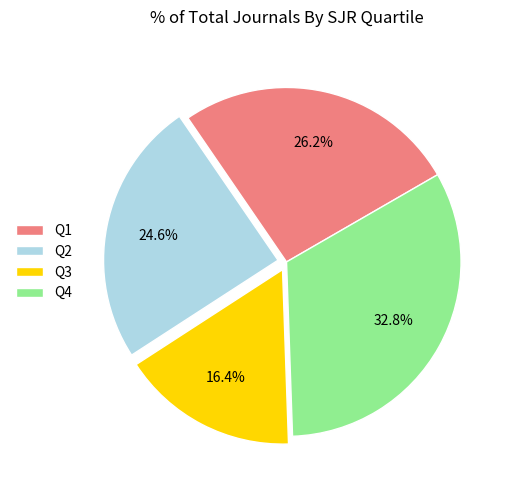

To the nearest percent, what is the difference between the Q2 and Q3 slice percentages?

8%